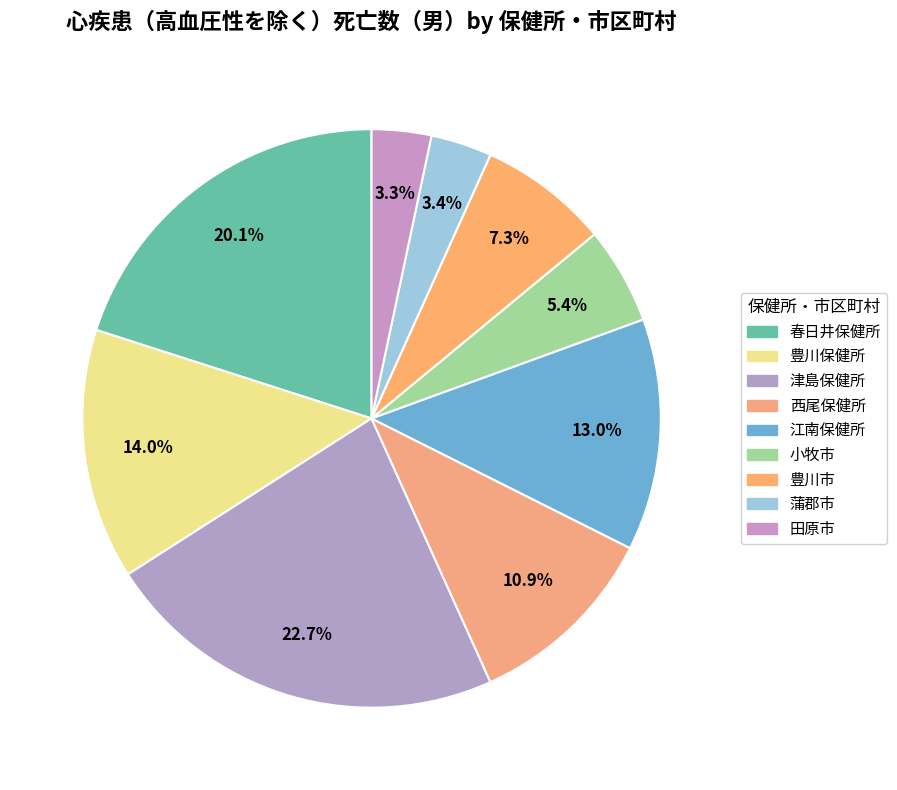

Count the number of slices in the pie.

9